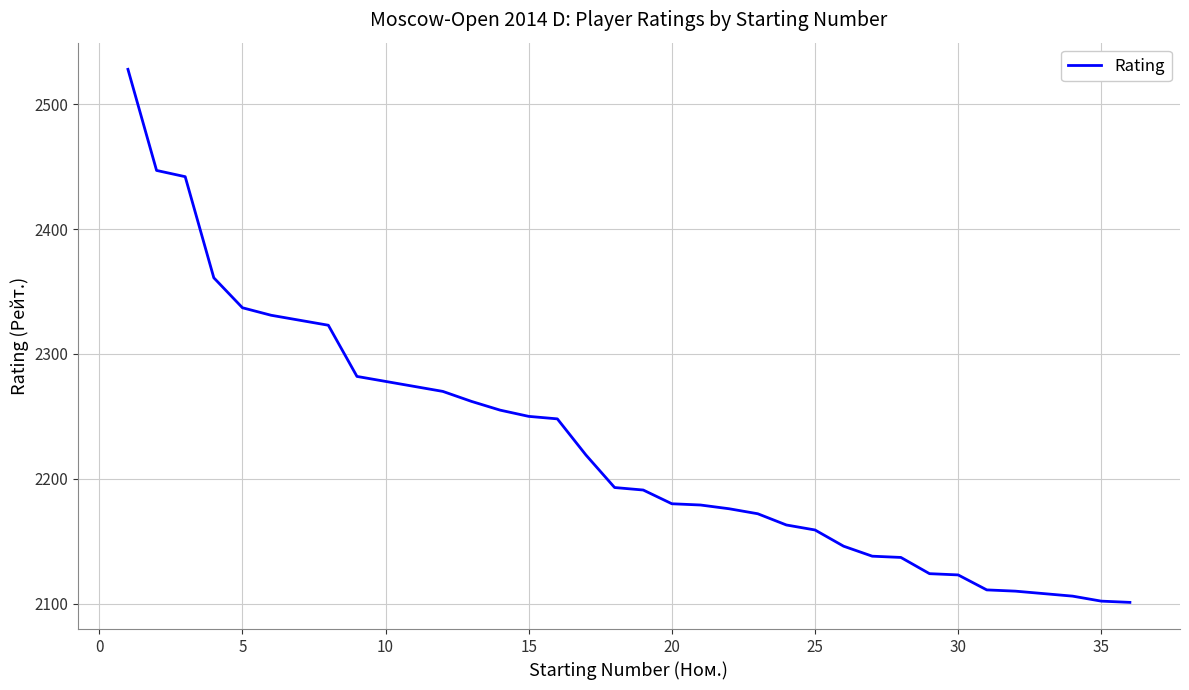

What is the minimum value shown in the chart?

2101